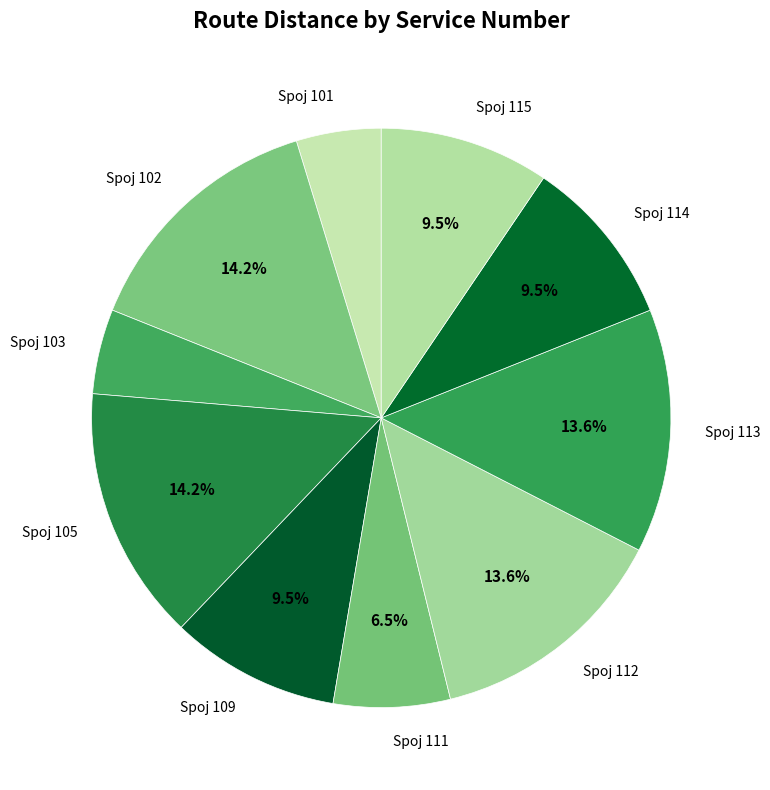

How many segments does this pie chart have?

10